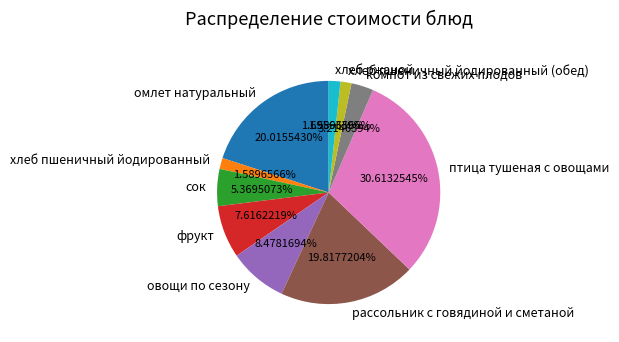

What percentage is NOT represented by компот из свежих плодов?

96.8%